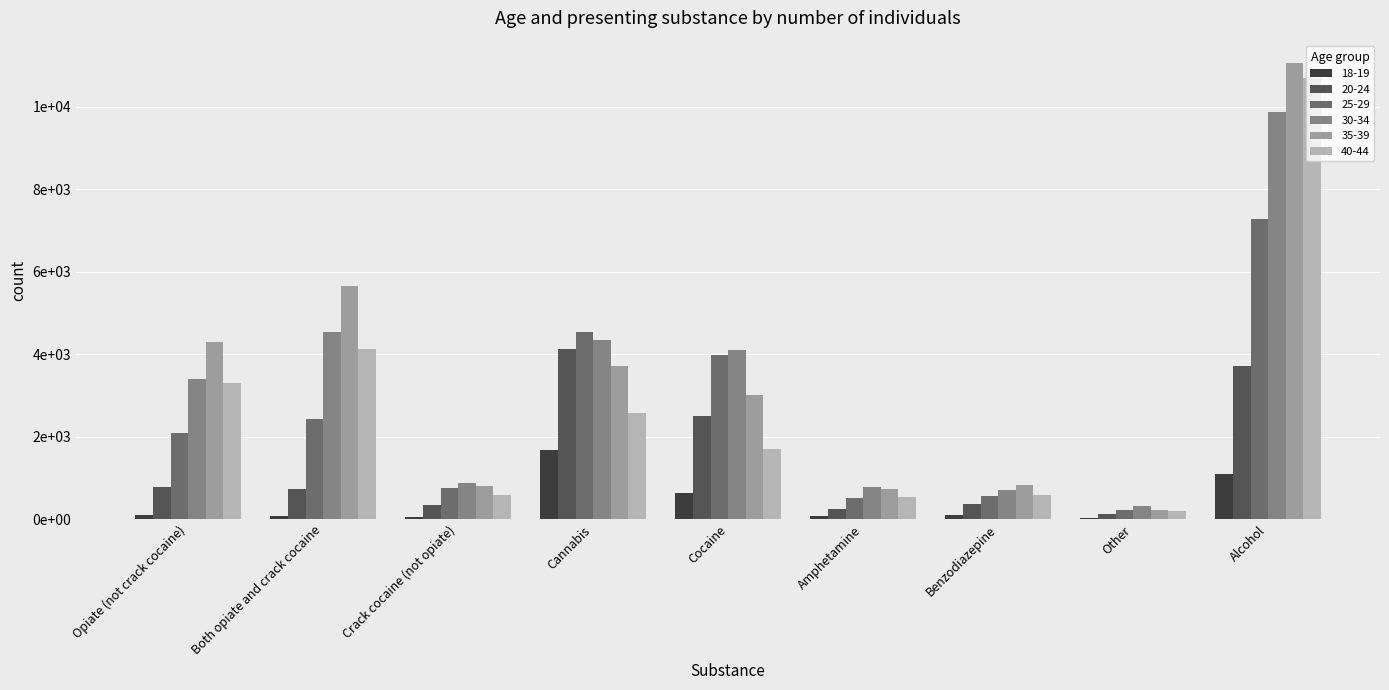

True or false: 18-19 has a value of 86 at Both opiate and crack cocaine.

True